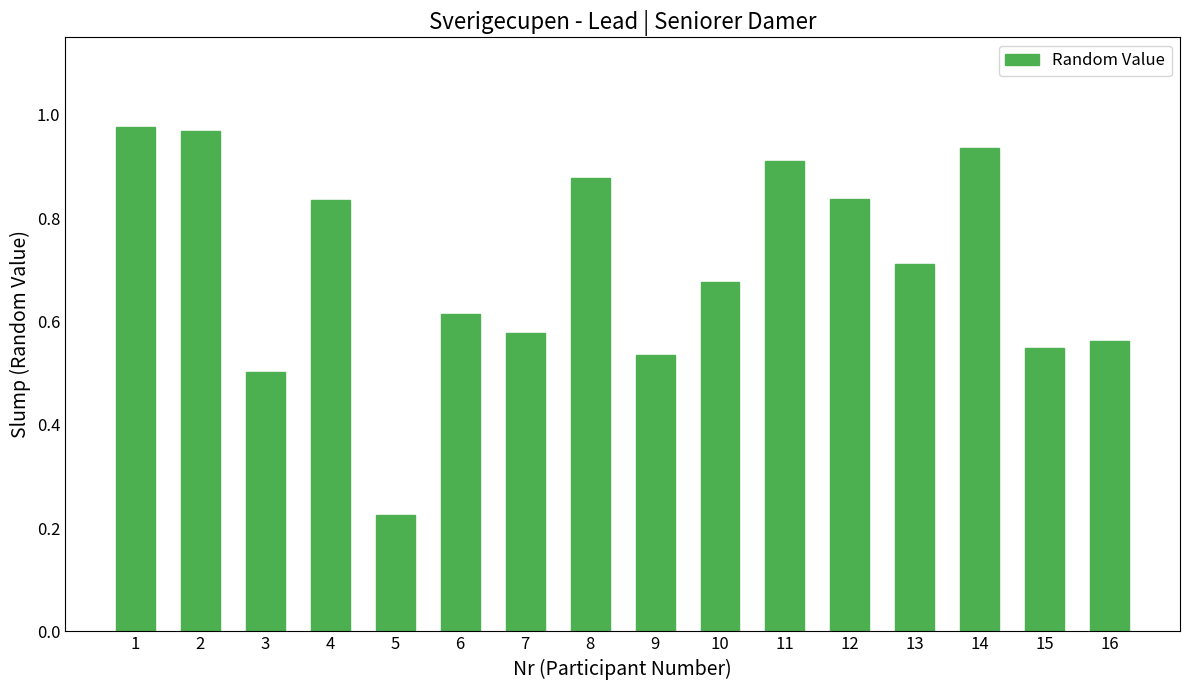

At which label is the value closest to 0?

5